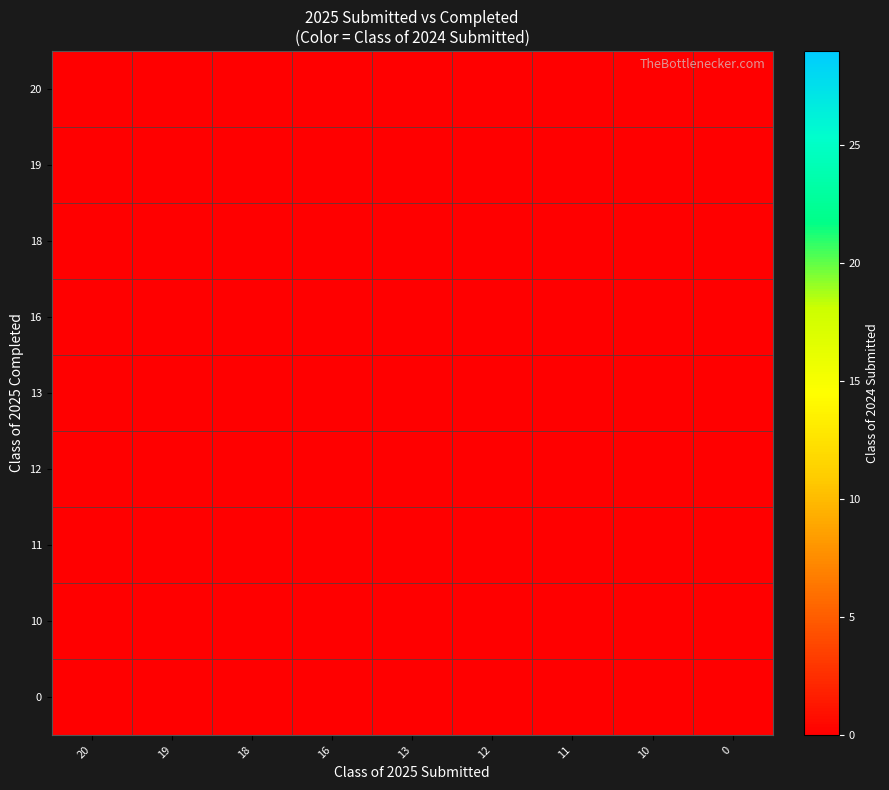

True or false: 20 has a value of 0 at 20.

True